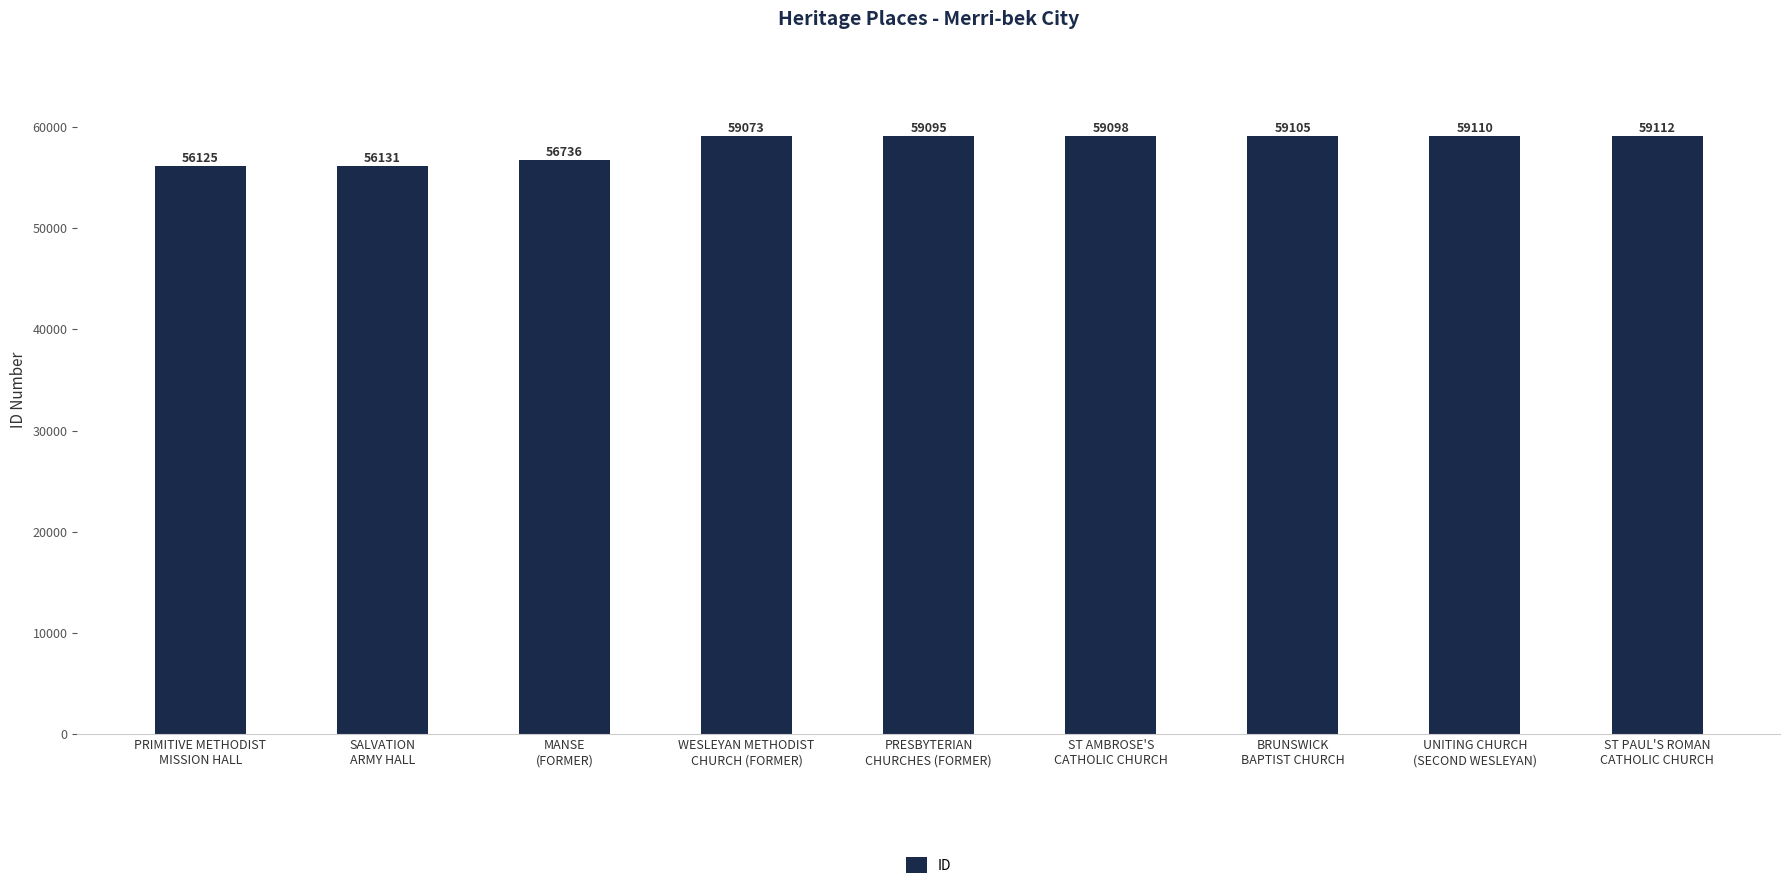

Reading left to right, extract all data points from this chart.

PRIMITIVE METHODIST
MISSION HALL=56125	SALVATION
ARMY HALL=56131	MANSE
(FORMER)=56736	WESLEYAN METHODIST
CHURCH (FORMER)=59073	PRESBYTERIAN
CHURCHES (FORMER)=59095	ST AMBROSE'S
CATHOLIC CHURCH=59098	BRUNSWICK
BAPTIST CHURCH=59105	UNITING CHURCH
(SECOND WESLEYAN)=59110	ST PAUL'S ROMAN
CATHOLIC CHURCH=59112